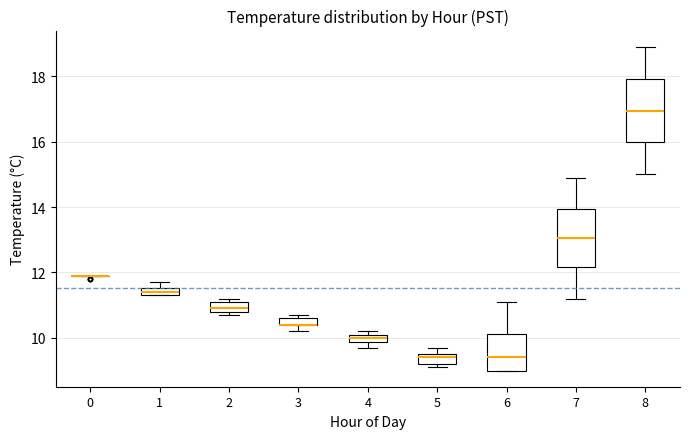

Where is the lower edge of the box at x = 8 on the y-axis? The values are not printed on the chart, so give them approximately, as read against the axis.

16.0